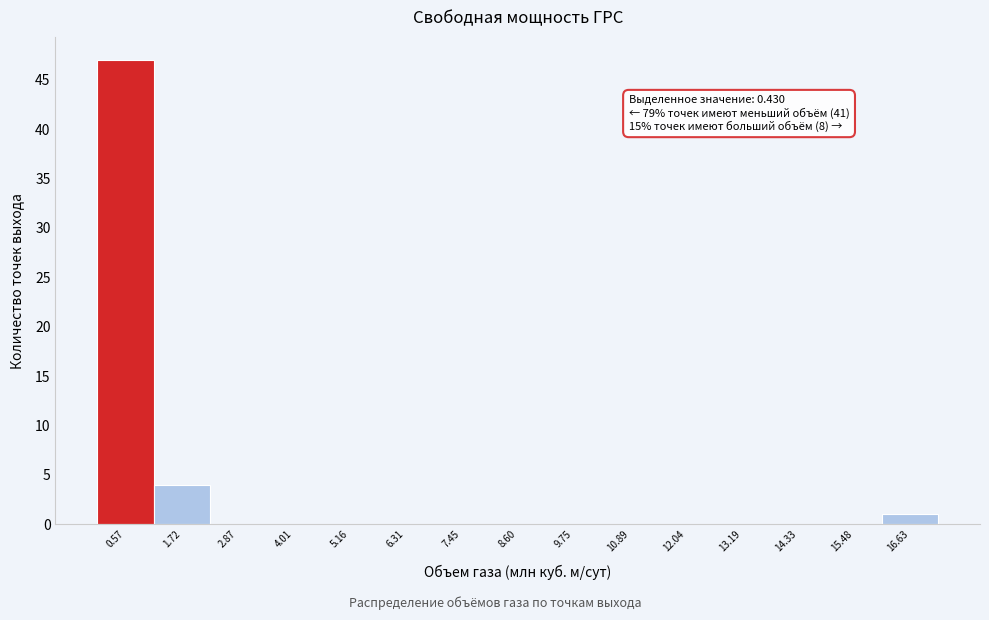

Over which range of the x-axis is the bar tallest?

0.0 to 1.2